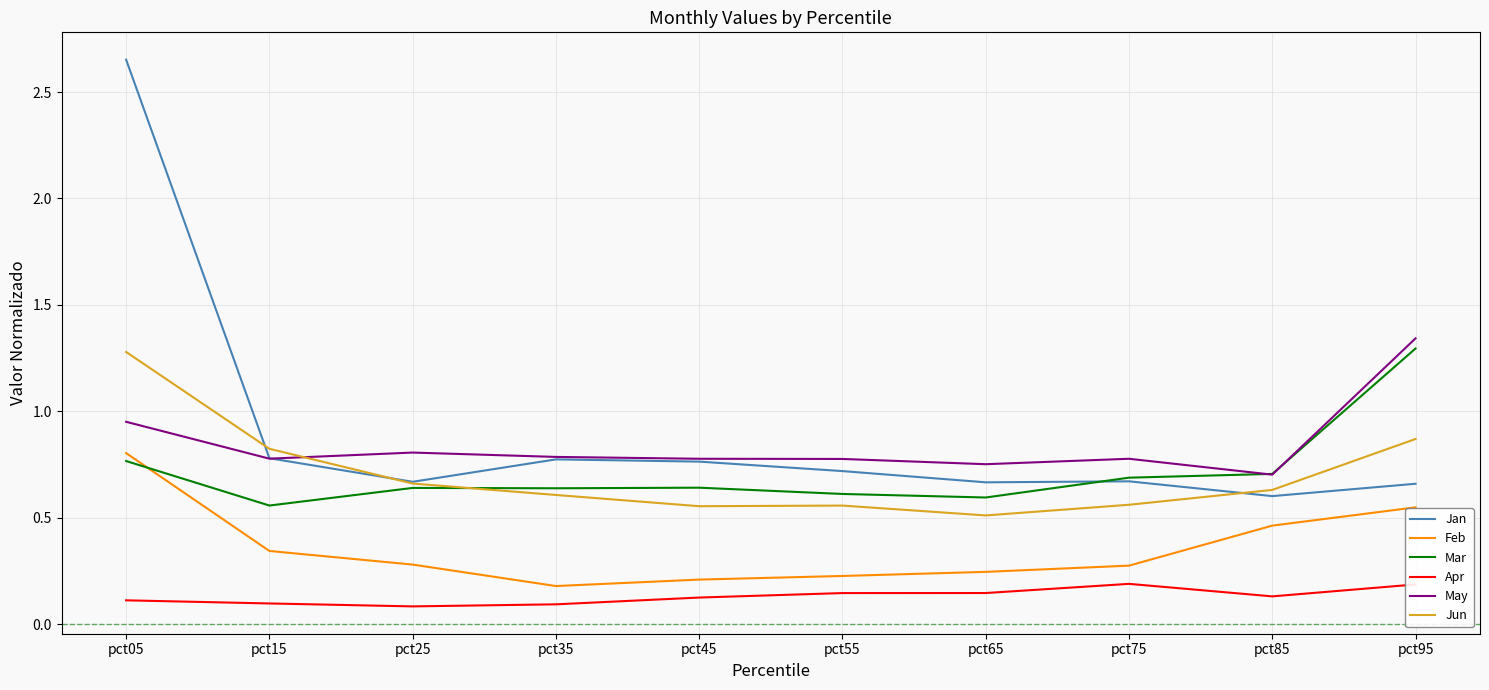

Is it true that Feb equals 0.3 at pct15?

True